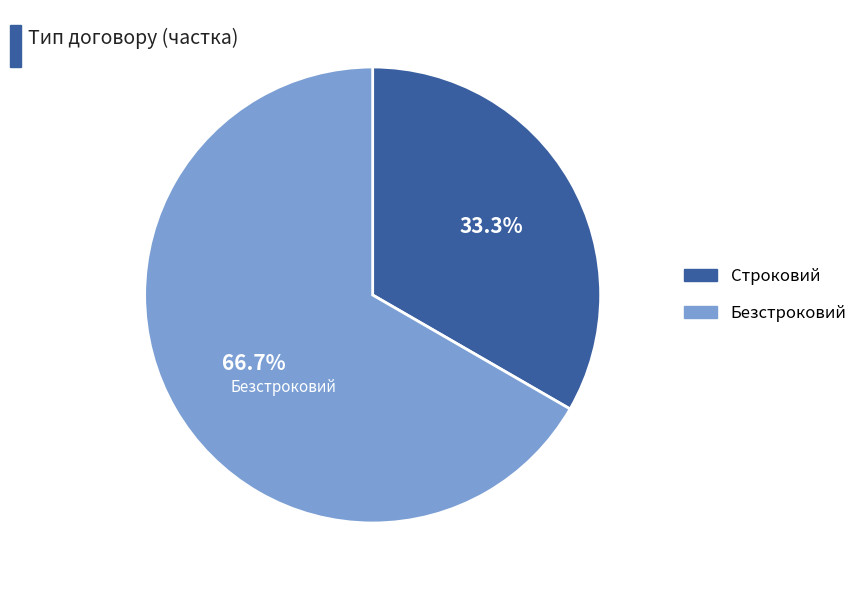

Does Безстроковий represent more than half of the total?

Yes